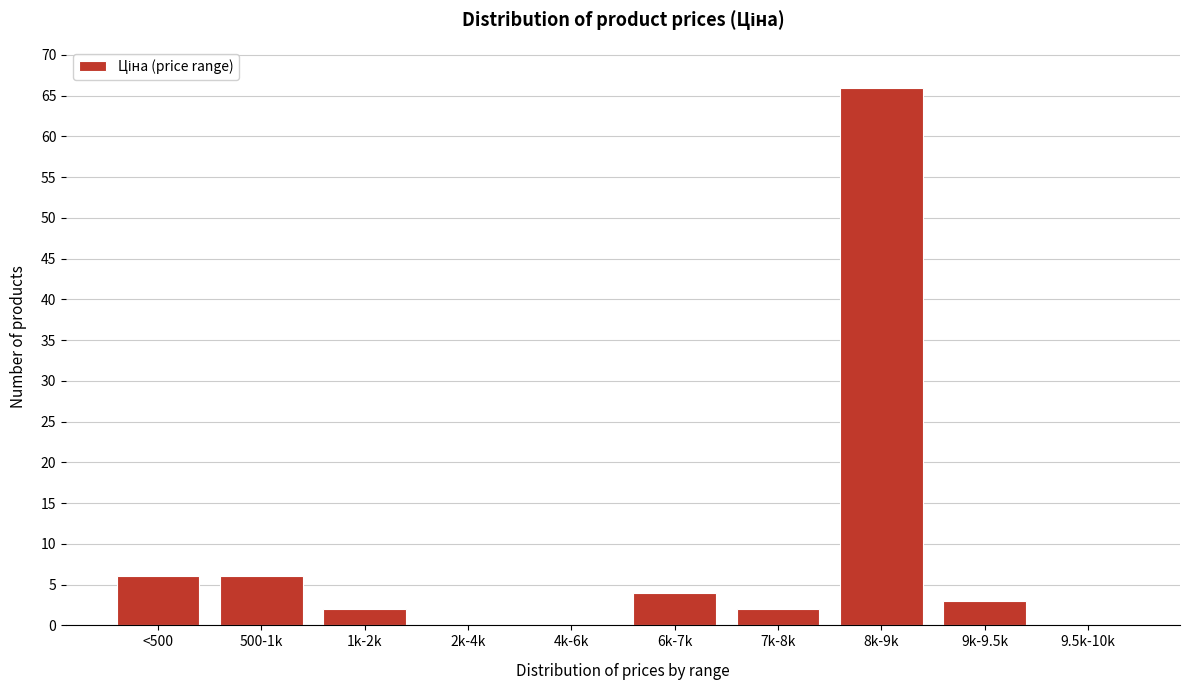

Reading left to right, what are all the values shown in this chart?

<500=6	500-1k=6	1k-2k=2	2k-4k=0	4k-6k=0	6k-7k=4	7k-8k=2	8k-9k=66	9k-9.5k=3	9.5k-10k=0